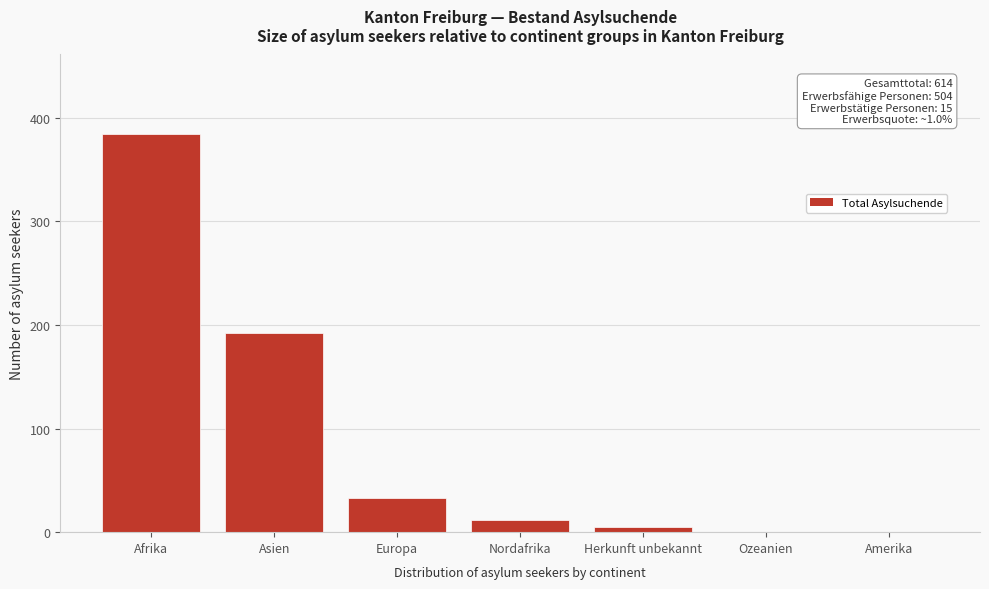

Reading right to left, extract all data points from this chart.

Amerika=0	Ozeanien=0	Herkunft unbekannt=5	Nordafrika=12	Europa=33	Asien=192	Afrika=384